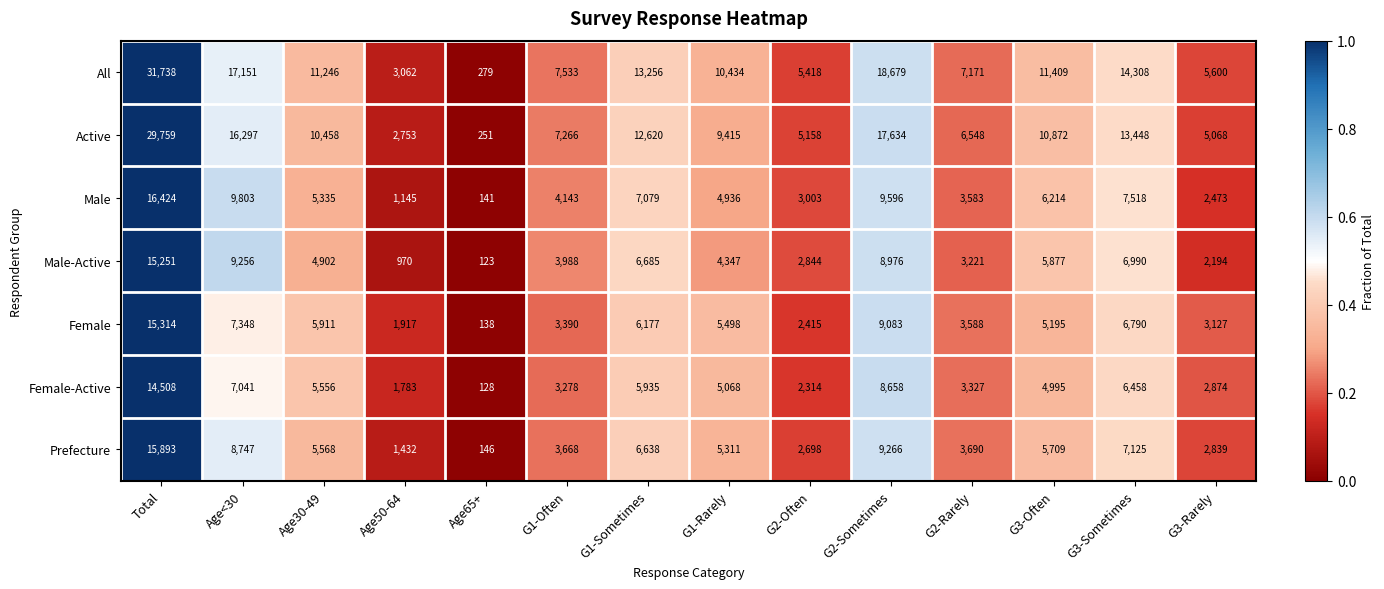

Rank the series by their maximum value, from highest to lowest.

All, Active, Male, Prefecture, Female, Male-Active, Female-Active